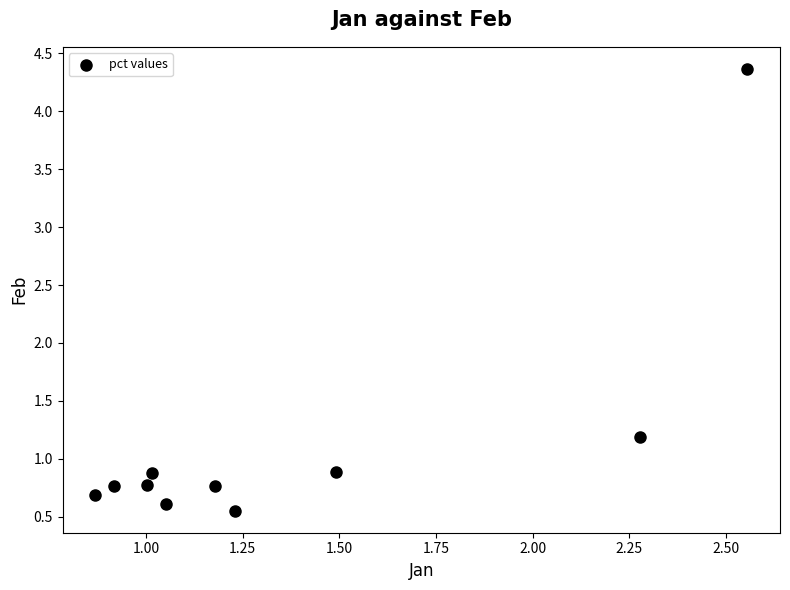

What Y value in the scatter plot is closest to 2?

1.2